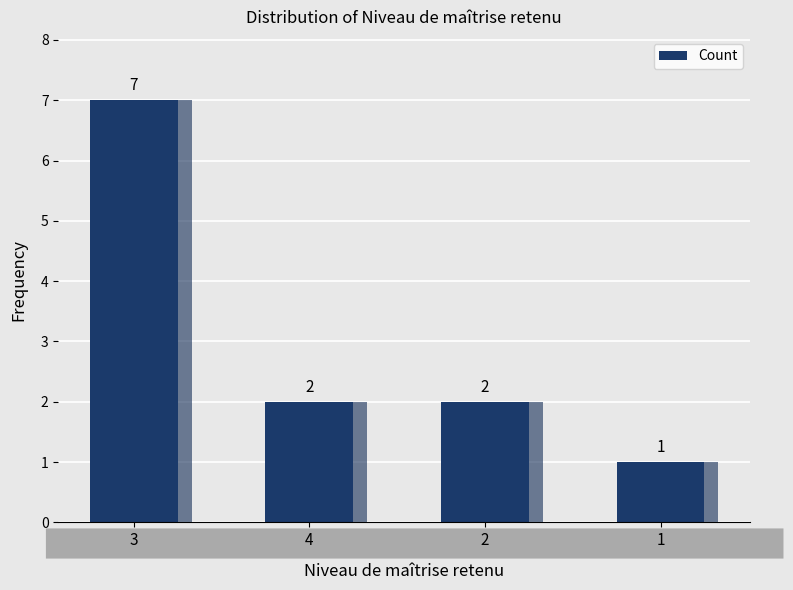

Approximately how many times larger is the value at 2 compared to 4?

1.0